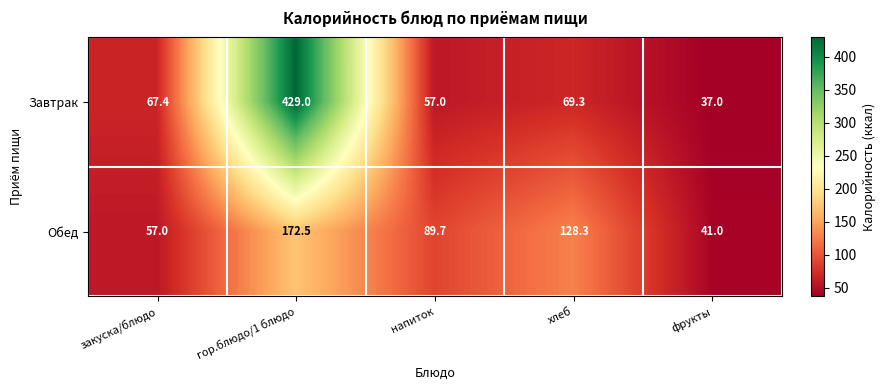

At which category does the chart reach its minimum across all series?

фрукты